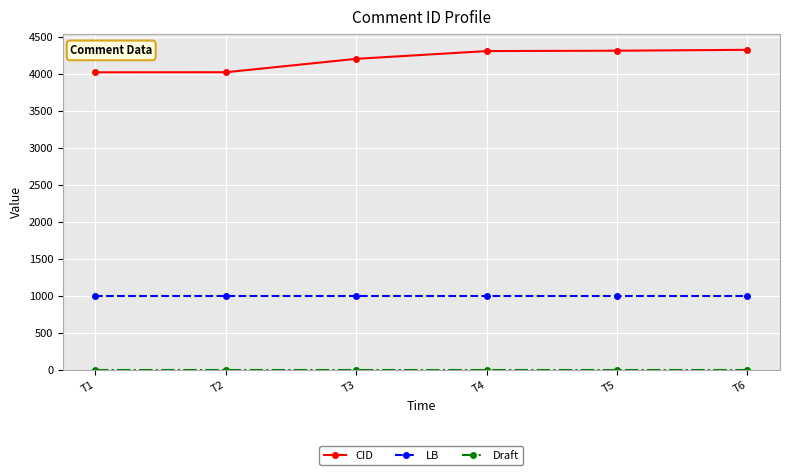

Which series has the largest range (max minus min)?

CID